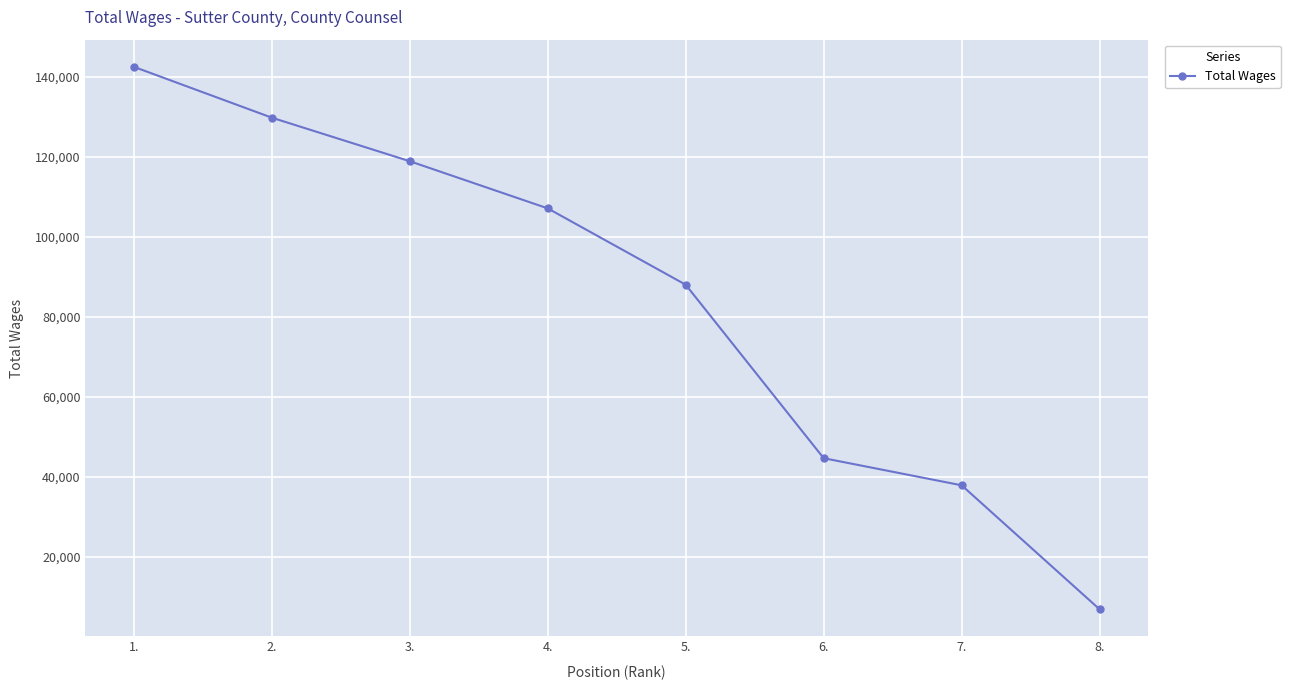

Is it true that the value at 1. is 251615?

False